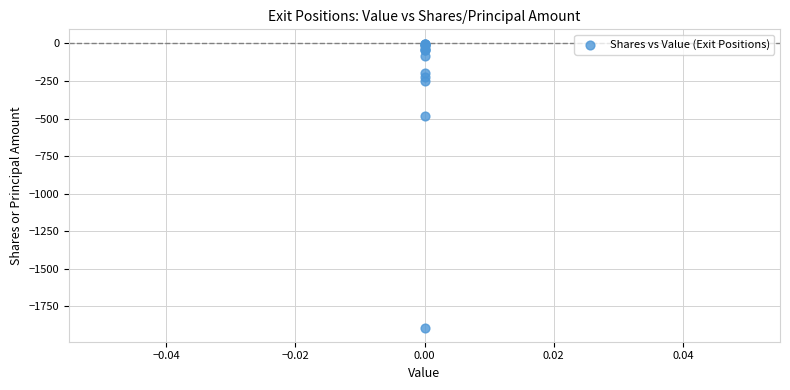

What Y value in the scatter plot is closest to -945?

-481